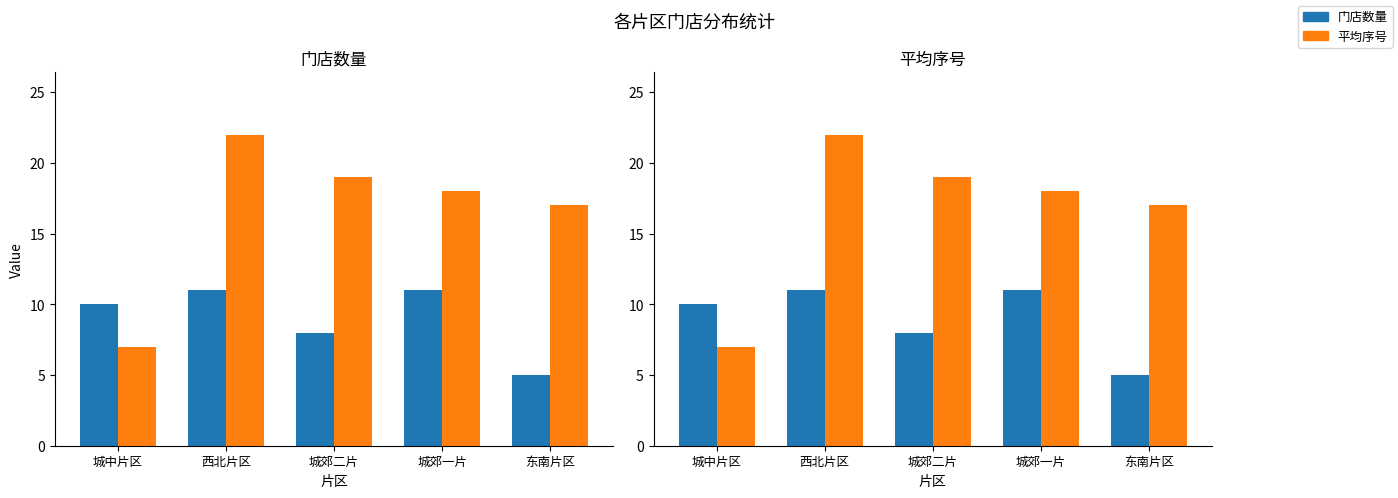

What is the average value of the 平均序号 series?

17